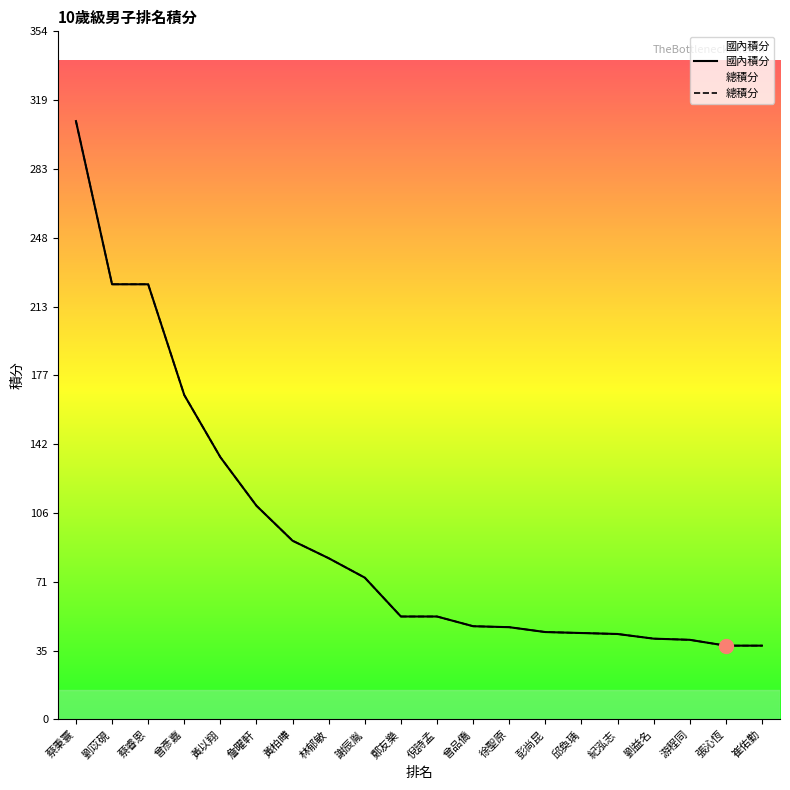

What is the minimum value for 總積分?

38.0